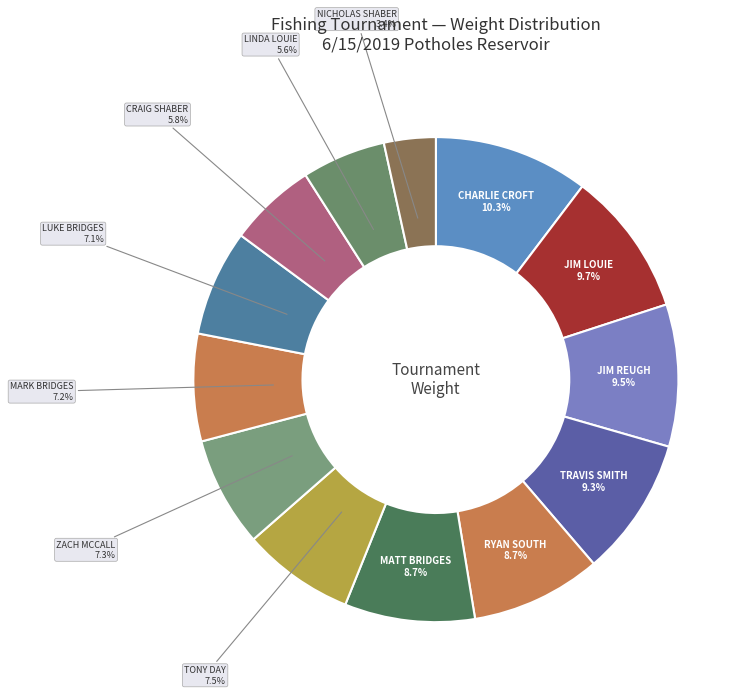

What percentage is the ZACH MCCALL slice, to the nearest percent?

7%